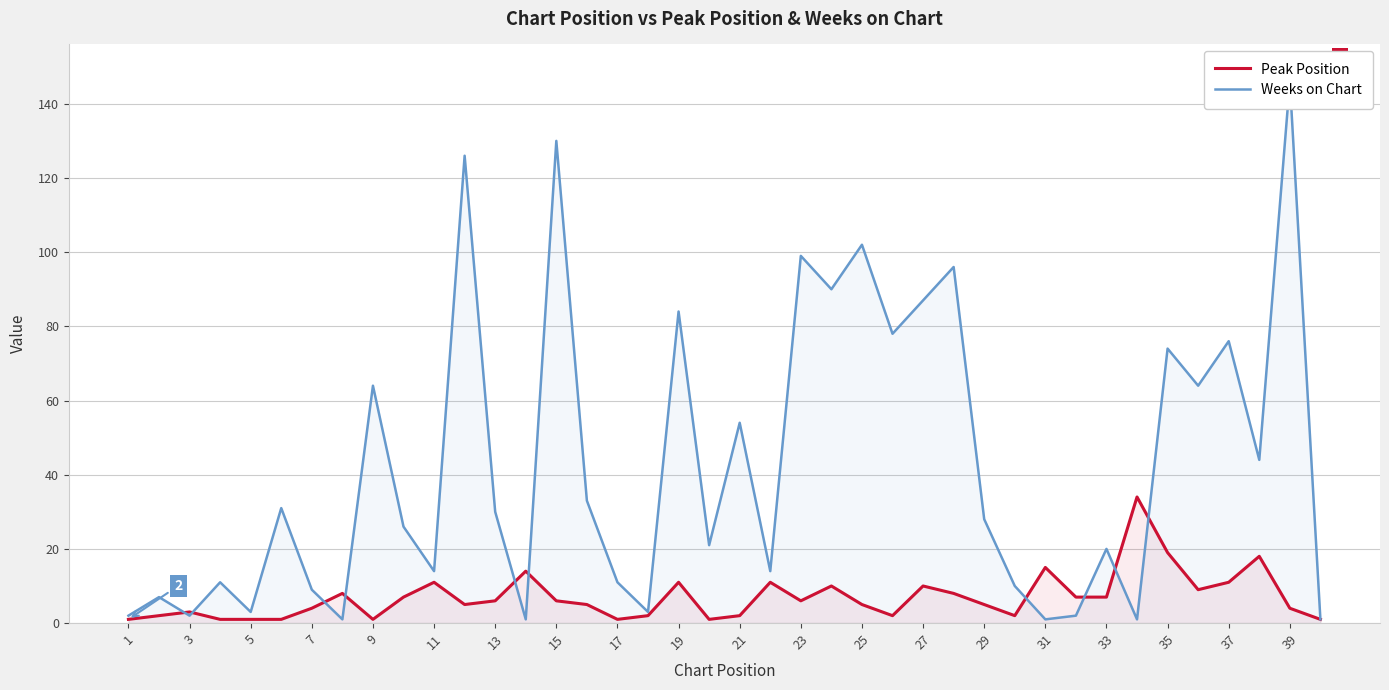

Reading right to left, extract all data points from this chart.

Peak Position: 1	4	18	11	9	19	34	7	7	15	2	5	8	10	2	5	10	6	11	2	1	11	2	1	5	6	14	6	5	11	7	1	8	4	1	1	1	3	2	1
Weeks on Chart: 1	146	44	76	64	74	1	20	2	1	10	28	96	87	78	102	90	99	14	54	21	84	3	11	33	130	1	30	126	14	26	64	1	9	31	3	11	2	7	2